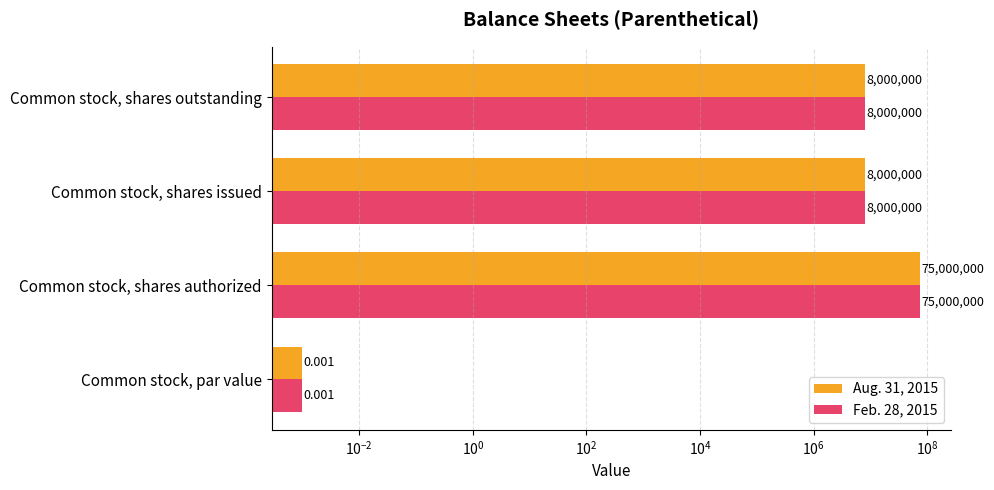

What is the difference between the maximum and minimum values in the Aug. 31, 2015 series?

75000000.0